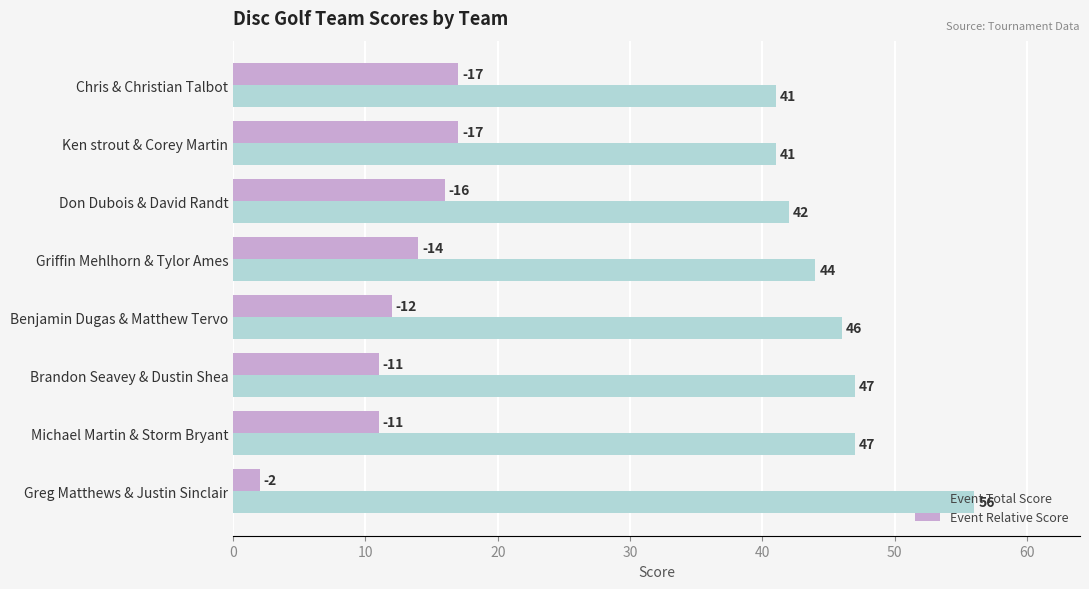

What is the total value across all series at Chris & Christian Talbot?

58